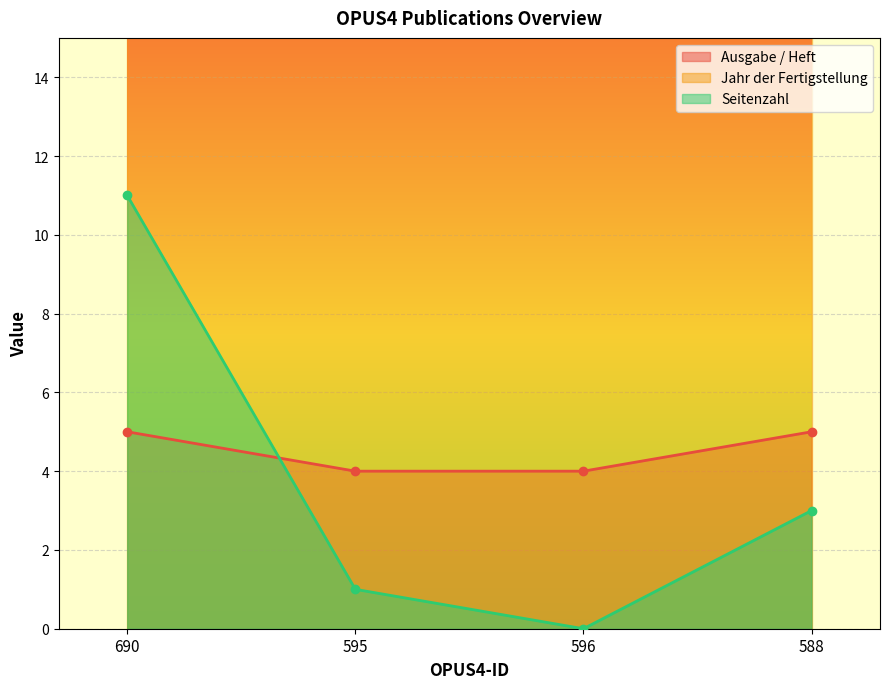

Reading right to left, extract all data points from this chart.

Ausgabe / Heft: 588=5	596=4	595=4	690=5
Seitenzahl: 588=3	596=0	595=1	690=11